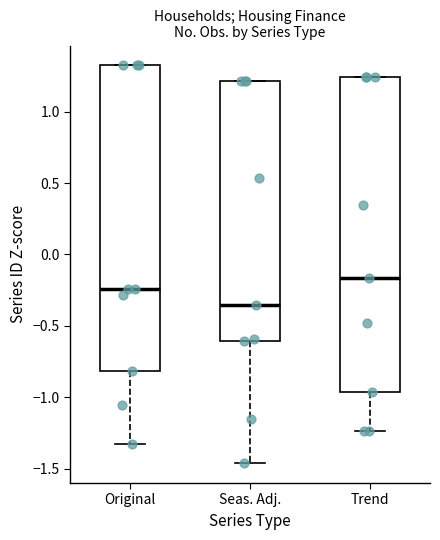

Comparing the boxes themselves (not the whiskers), which one is the tallest?

Trend